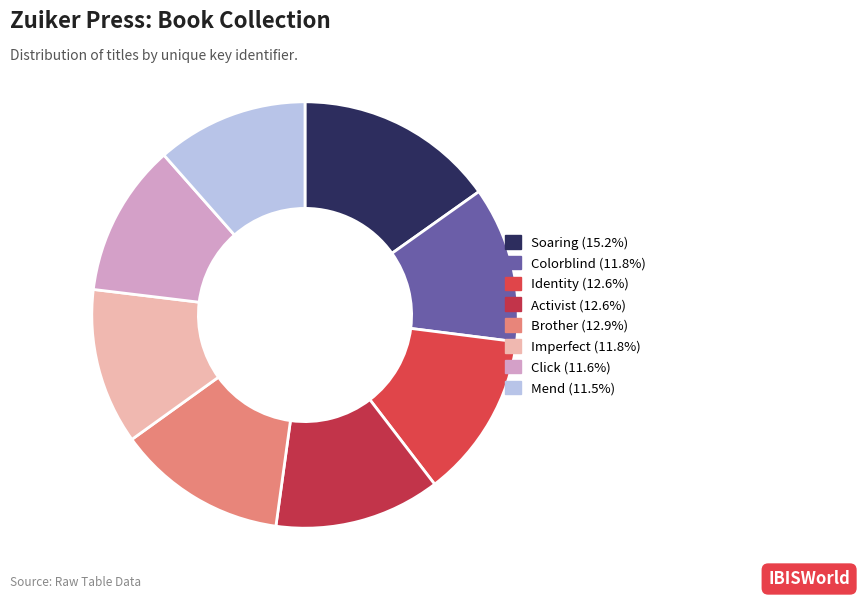

What percentage is NOT represented by Click?

88.4%